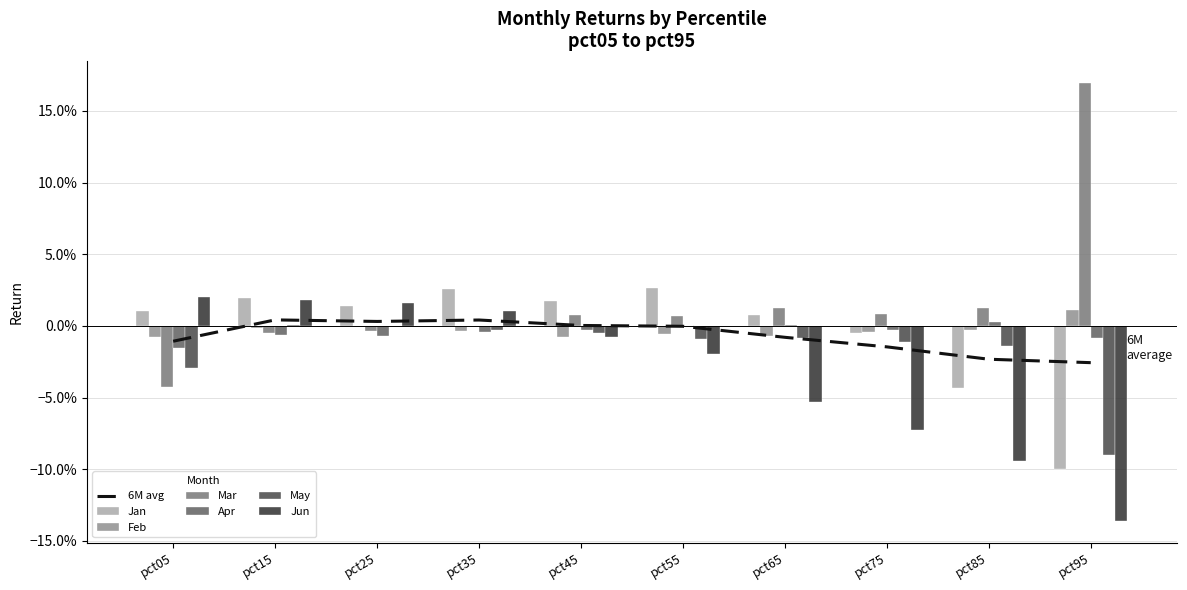

Reading left to right, list all the values displayed in this chart.

Jan: 0.0	0.0	0.0	0.0	0.0	0.0	0.0	-0.0	-0.0	-0.1
Feb: -0.0	-0.0	-0.0	-0.0	-0.0	-0.0	-0.0	-0.0	-0.0	0.0
Mar: -0.0	-0.0	-0.0	-0.0	0.0	0.0	0.0	0.0	0.0	0.2
Apr: -0.0	-0.0	-0.0	-0.0	-0.0	-0.0	0.0	-0.0	0.0	-0.0
May: -0.0	0.0	0.0	-0.0	-0.0	-0.0	-0.0	-0.0	-0.0	-0.1
Jun: 0.0	0.0	0.0	0.0	-0.0	-0.0	-0.1	-0.1	-0.1	-0.1